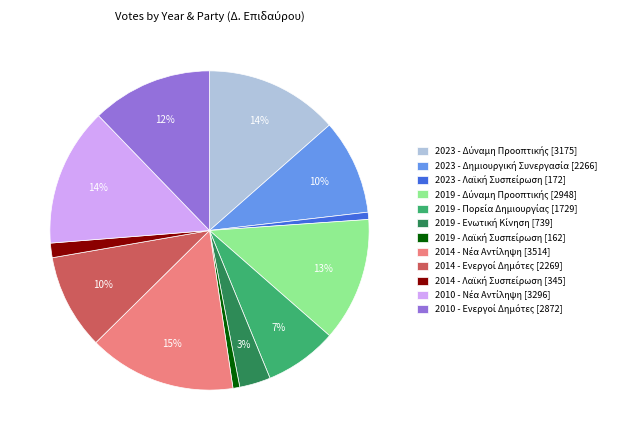

To the nearest percent, what is the average slice percentage?

8%